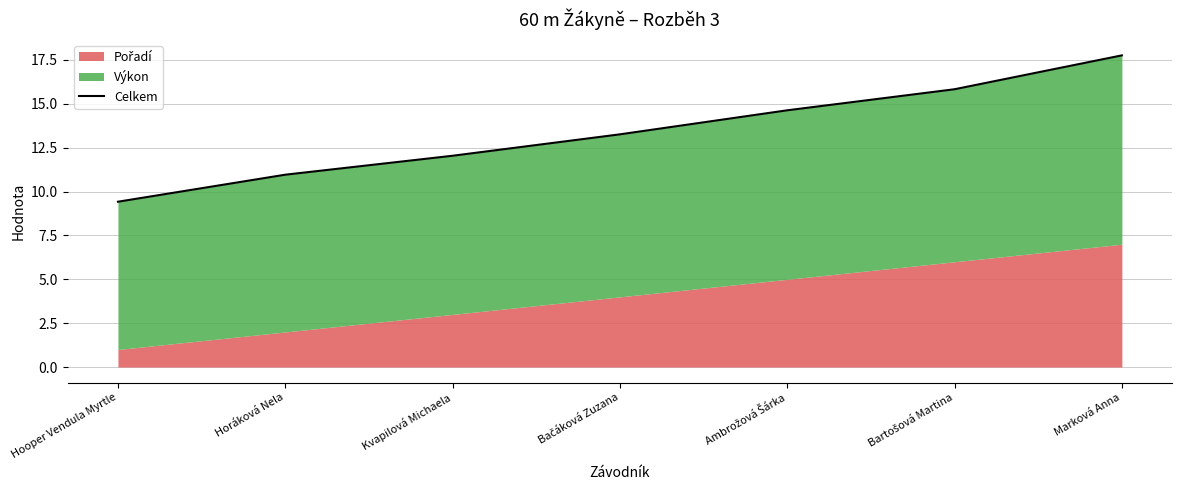

List the labels in order of value, largest first.

Marková Anna, Bartošová Martina, Ambrožová Šárka, Bačáková Zuzana, Kvapilová Michaela, Horáková Nela, Hooper Vendula Myrtle